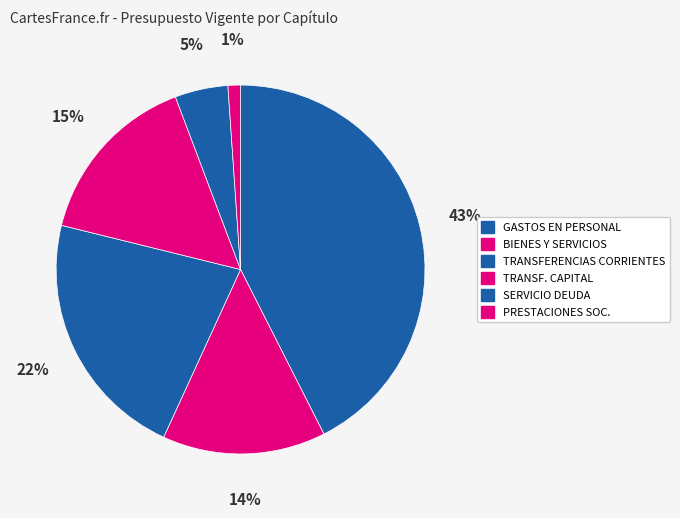

How many segments does this pie chart have?

6